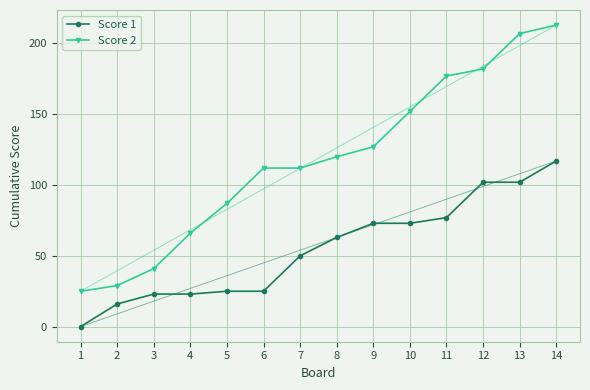

True or false: Score 1 and Score 2 intersect in this chart.

False